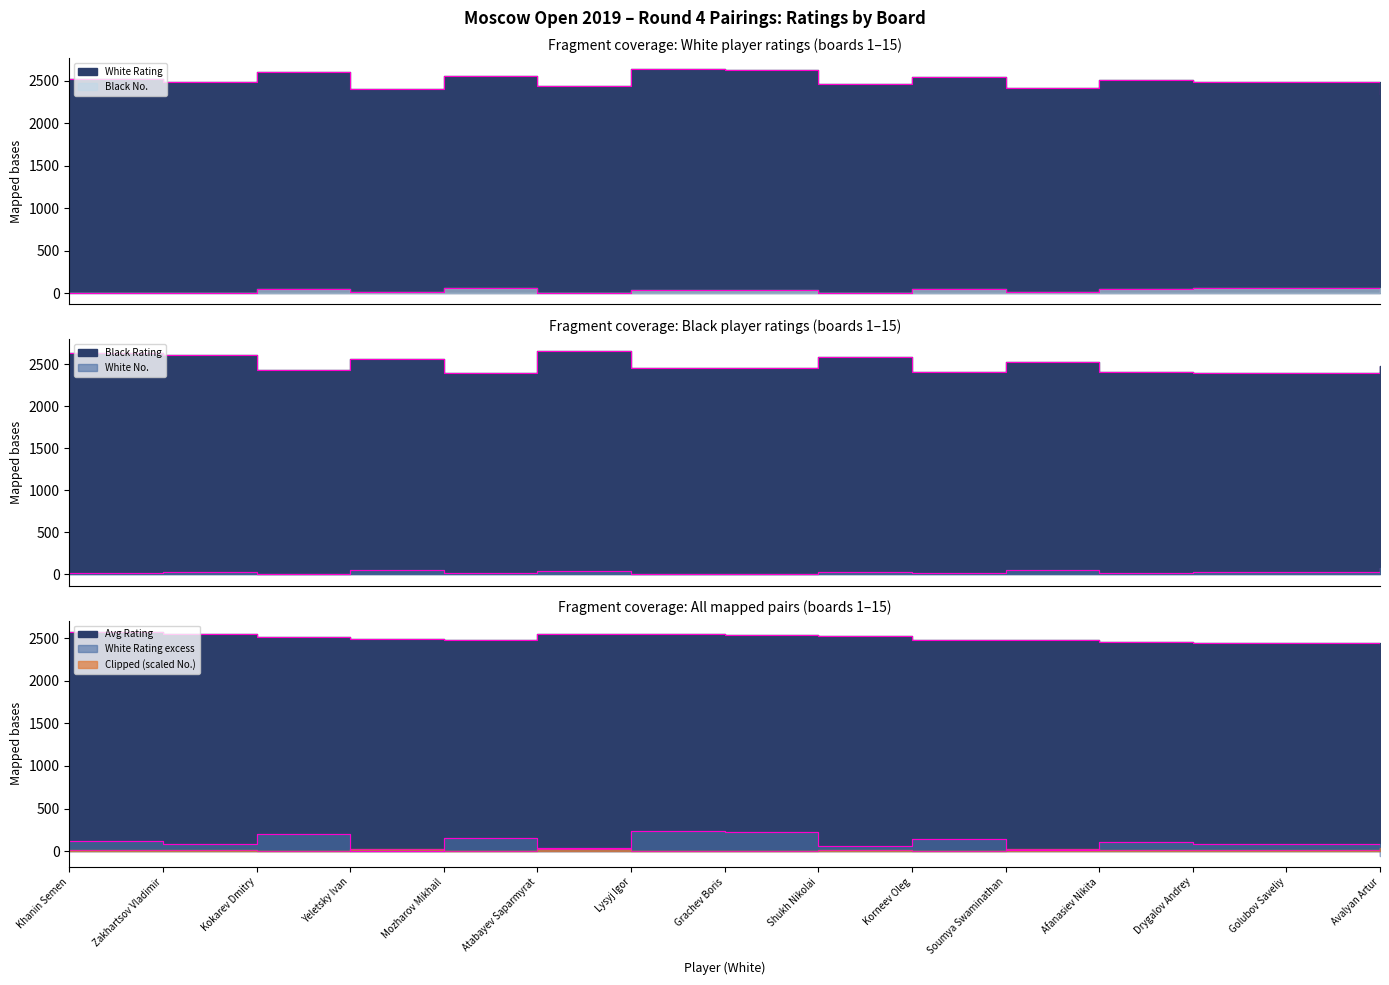

Which category has the highest value across all series?

Atabayev Saparmyrat